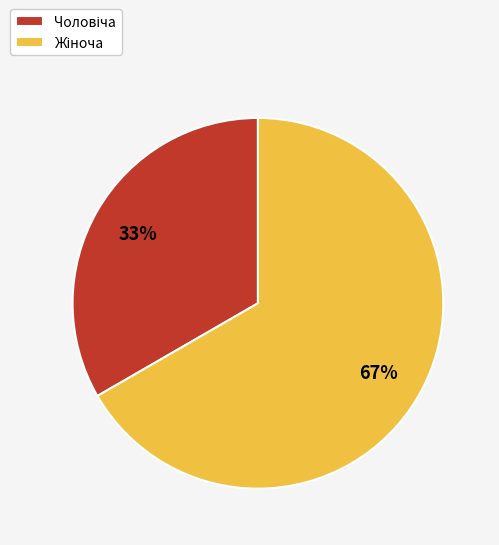

To the nearest percent, what is the average slice percentage?

50%